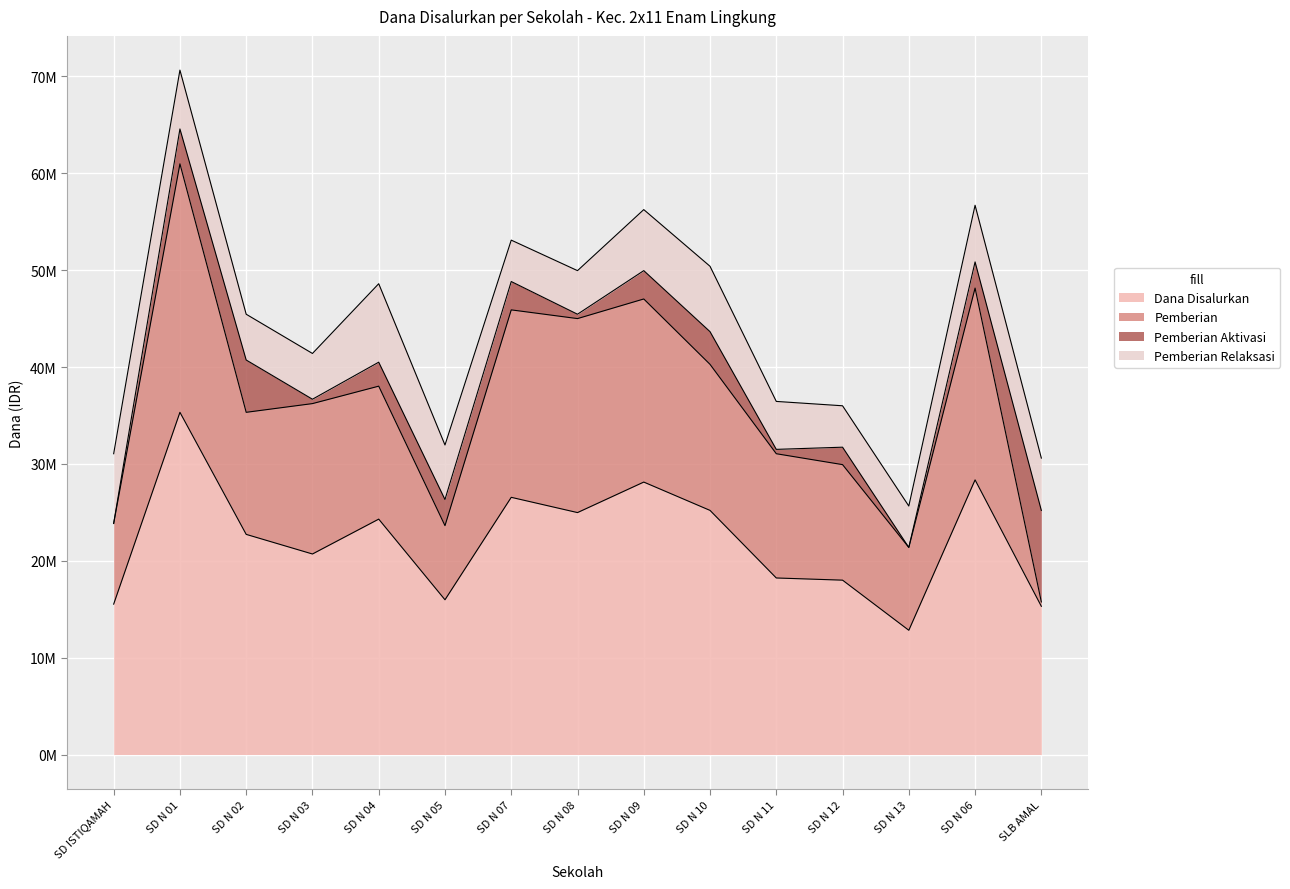

Reading right to left, transcribe all the data shown in this chart.

Dana Disalurkan: SLB AMAL=15300000	SD N 06=28350000	SD N 13=12825000	SD N 12=18000000	SD N 11=18225000	SD N 10=25200000	SD N 09=28125000	SD N 08=24975000	SD N 07=26550000	SD N 05=15975000	SD N 04=24300000	SD N 03=20700000	SD N 02=22725000	SD N 01=35325000	SD ISTIQAMAH=15525000
Pemberian: SLB AMAL=450000	SD N 06=19800000	SD N 13=8550000	SD N 12=11925000	SD N 11=12825000	SD N 10=15075000	SD N 09=18900000	SD N 08=20025000	SD N 07=19350000	SD N 05=7650000	SD N 04=13725000	SD N 03=15525000	SD N 02=12600000	SD N 01=25650000	SD ISTIQAMAH=8325000
Pemberian Aktivasi: SLB AMAL=9450000	SD N 06=2700000	SD N 13=0	SD N 12=1800000	SD N 11=450000	SD N 10=3375000	SD N 09=2925000	SD N 08=450000	SD N 07=2925000	SD N 05=2700000	SD N 04=2475000	SD N 03=450000	SD N 02=5400000	SD N 01=3600000	SD ISTIQAMAH=0
Pemberian Relaksasi: SLB AMAL=5400000	SD N 06=5850000	SD N 13=4275000	SD N 12=4275000	SD N 11=4950000	SD N 10=6750000	SD N 09=6300000	SD N 08=4500000	SD N 07=4275000	SD N 05=5625000	SD N 04=8100000	SD N 03=4725000	SD N 02=4725000	SD N 01=6075000	SD ISTIQAMAH=7200000